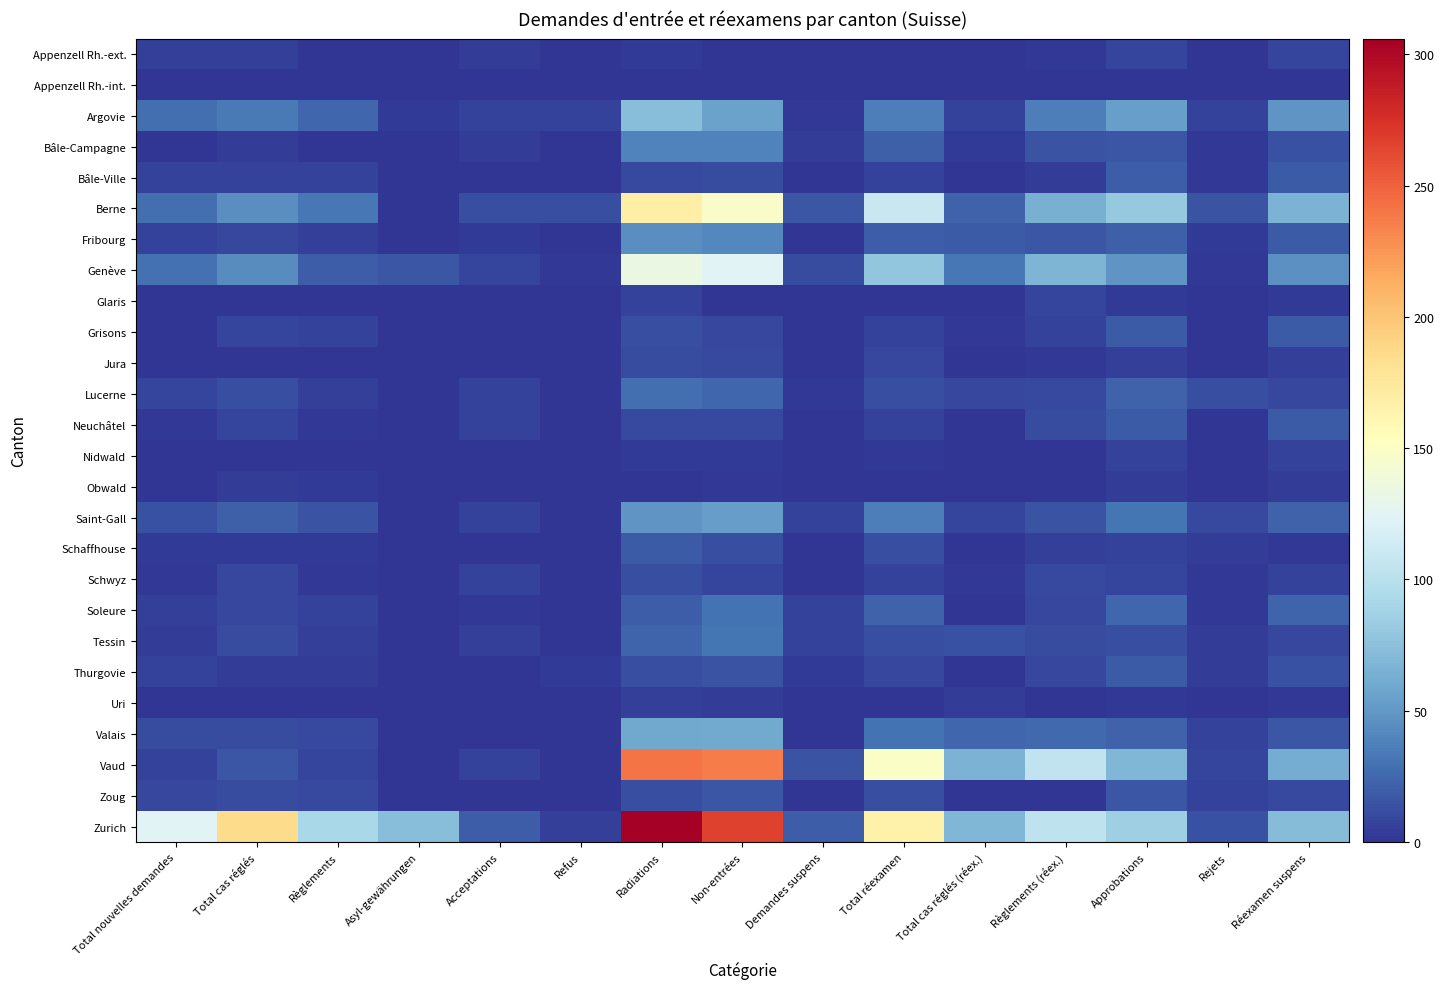

Which label corresponds to the smallest value in the chart?

Asyl-gewährungen